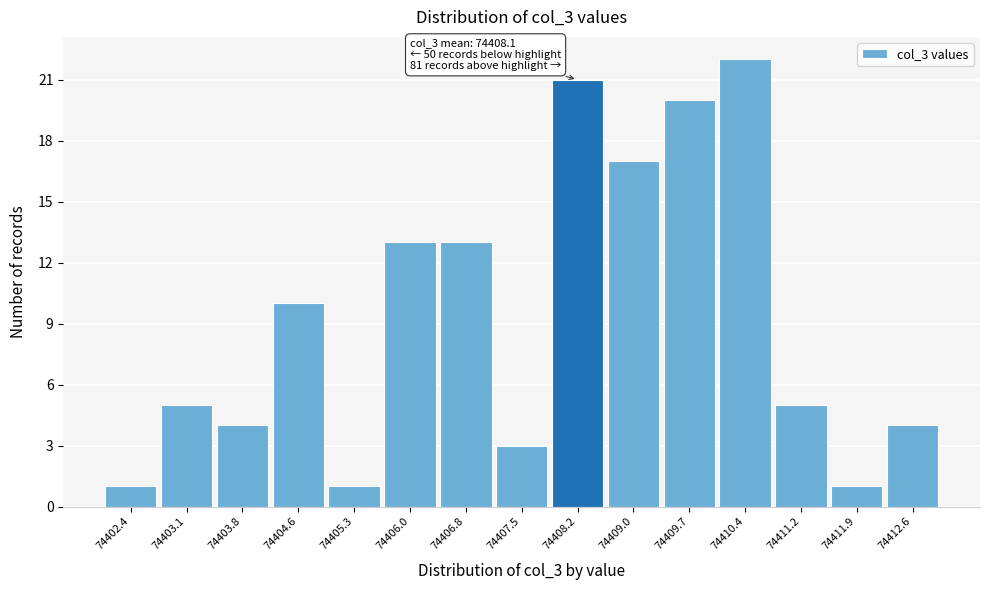

Over which range of the x-axis is the bar tallest?

74410.1 to 74410.8